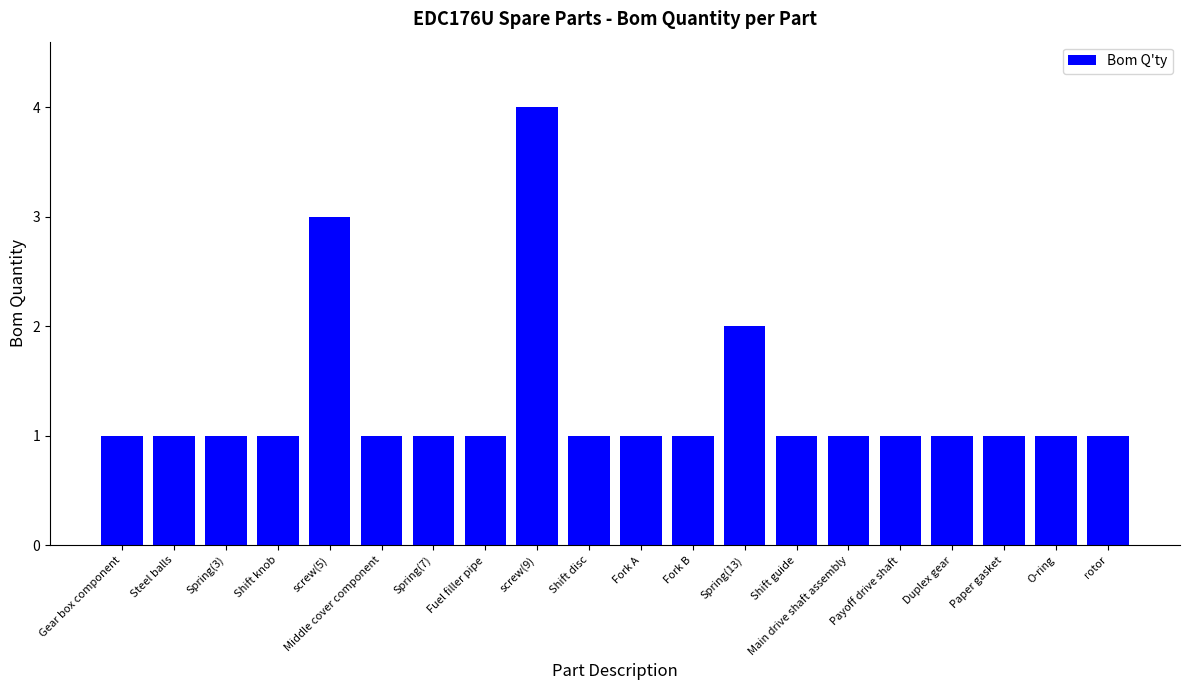

Where is the data nearest to the value 2?

Spring(13)